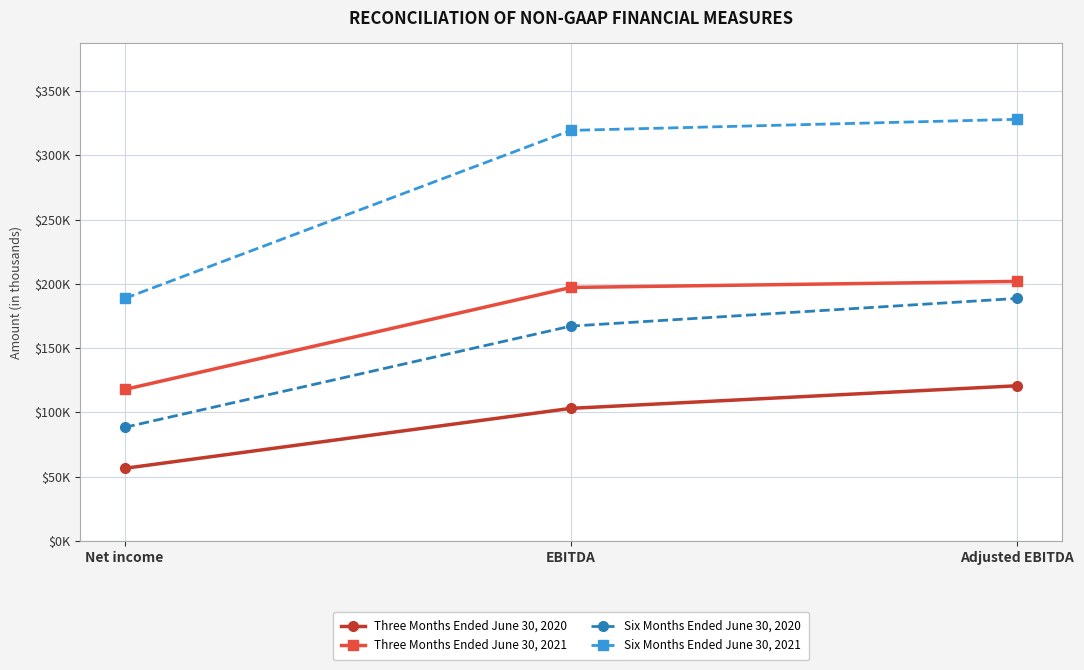

List the labels in order of Three Months Ended June 30, 2021 value, largest first.

Adjusted EBITDA, EBITDA, Net income